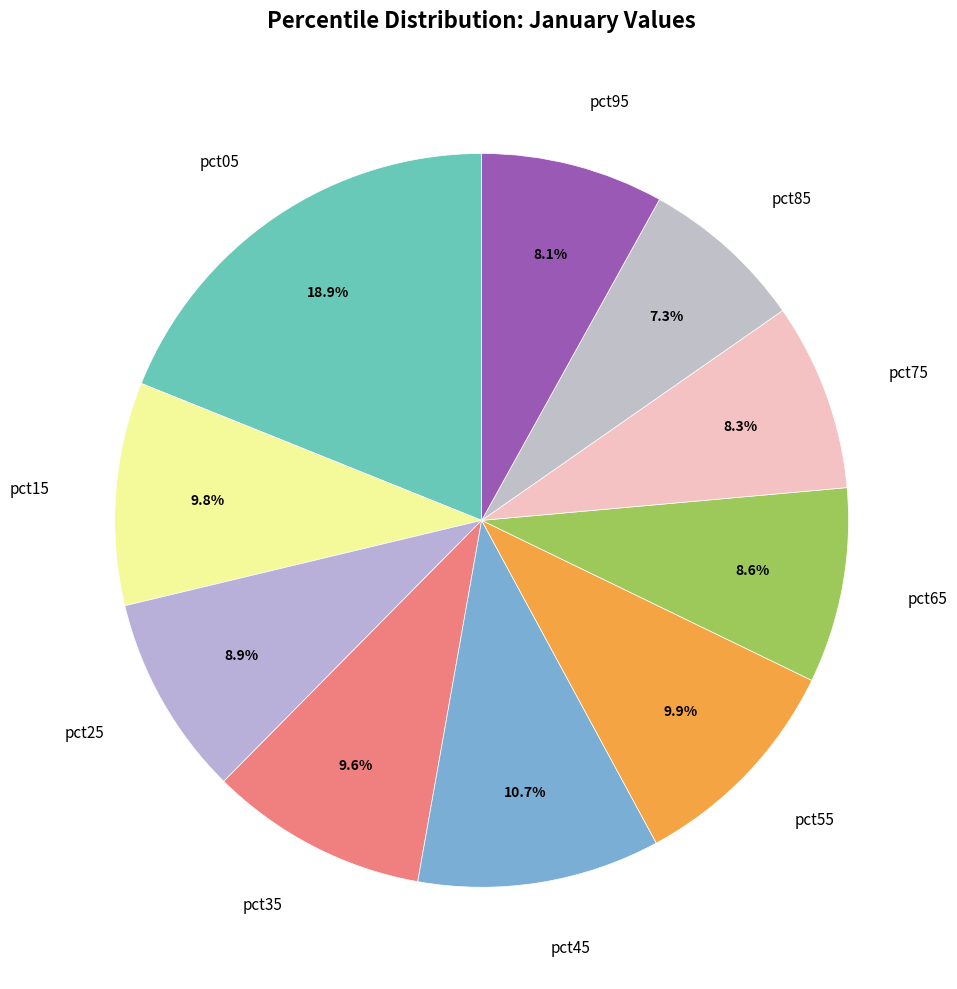

What percentage is the pct85 slice, to the nearest percent?

7%